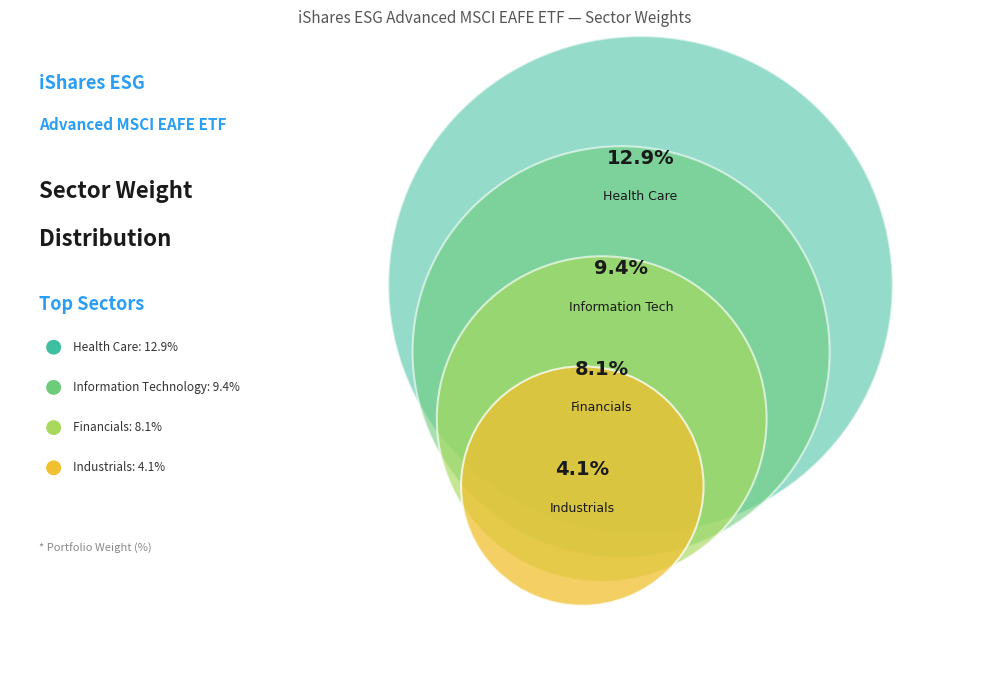

Does Materials represent more than half of the total?

No